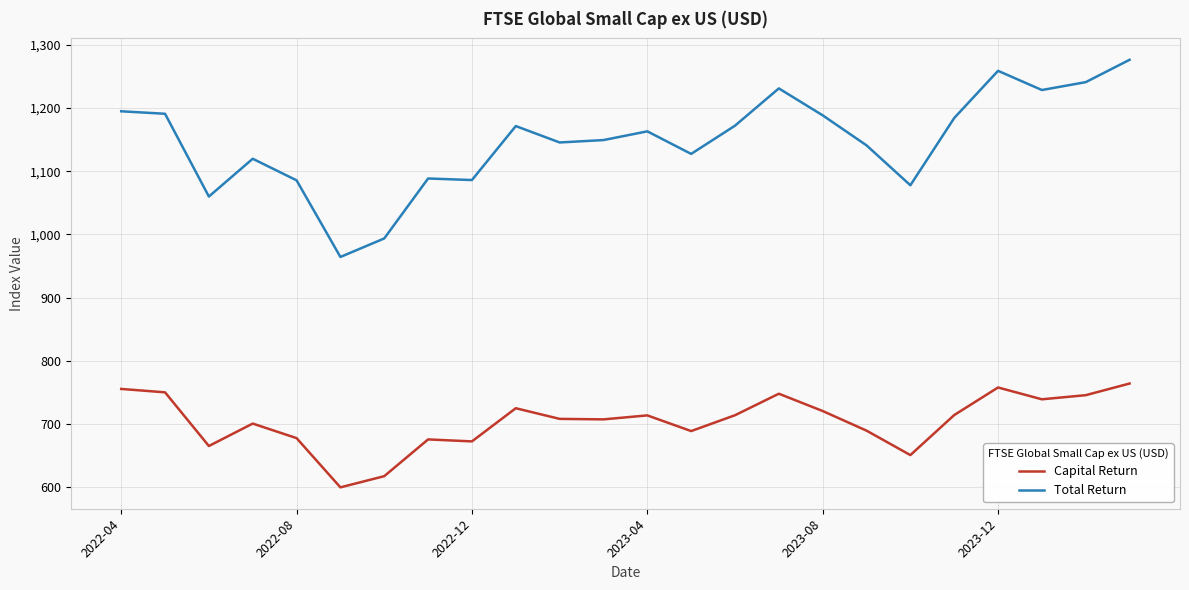

How many distinct data groups are displayed?

2